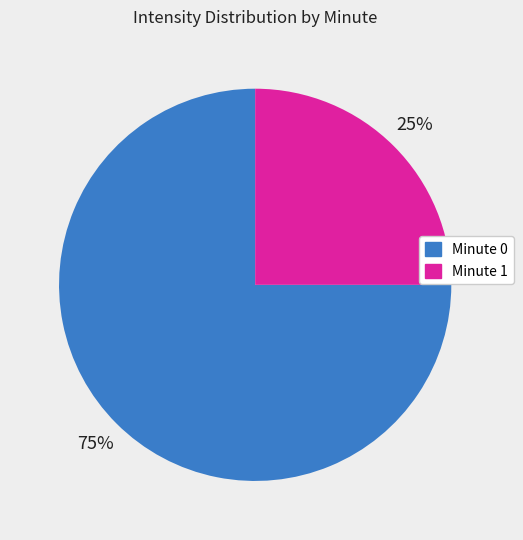

To the nearest percent, what is the difference between the largest and smallest slice percentages?

50%